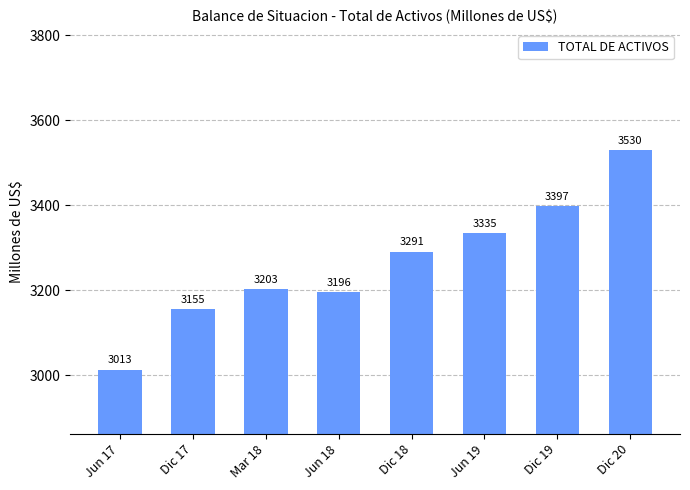

Which label corresponds to the largest value in the chart?

Dic 20